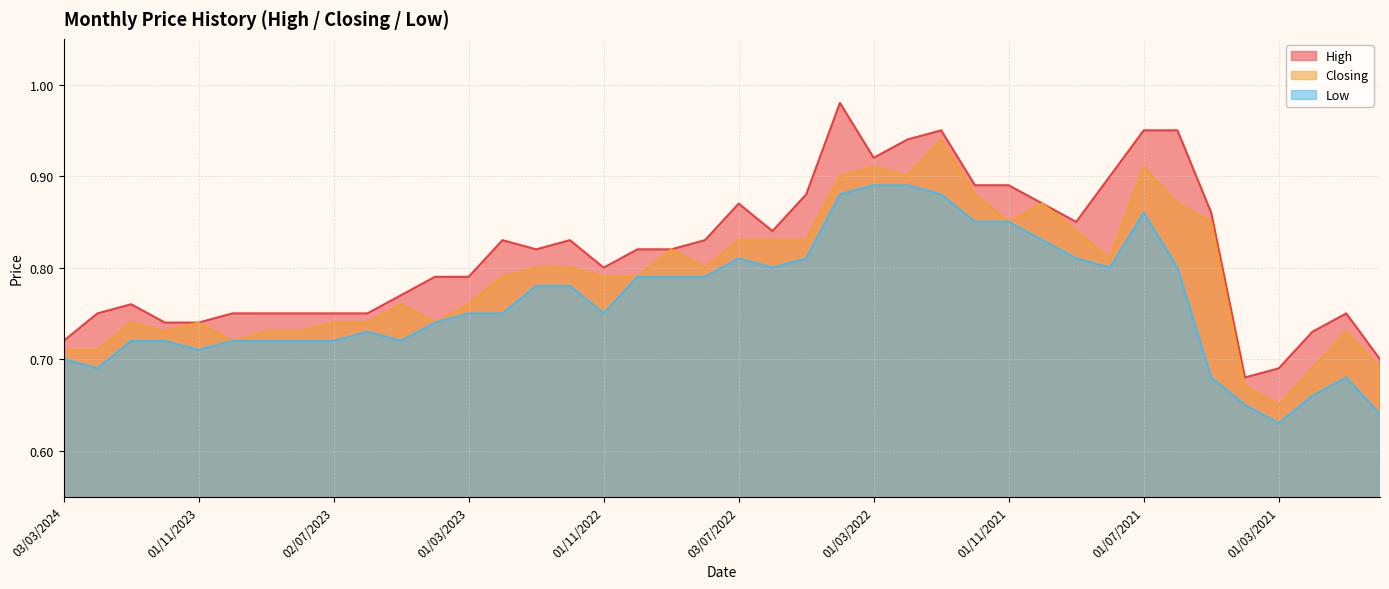

The value of Closing at 02/01/2022 is 1.7. True or false?

False